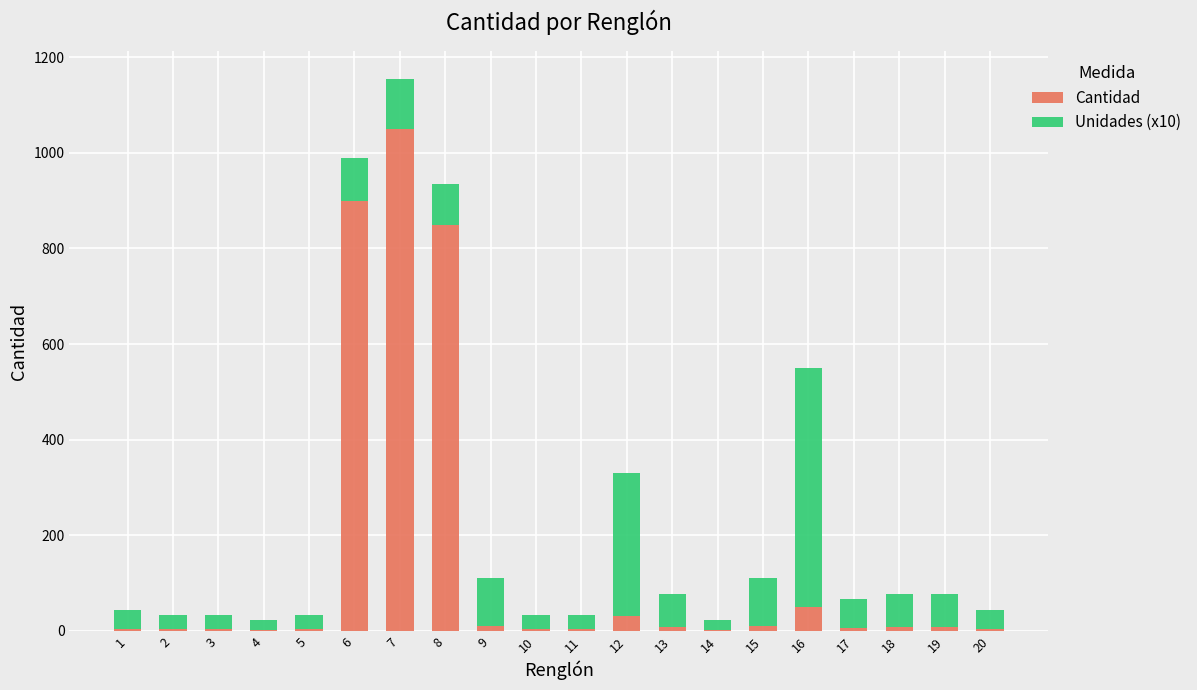

At which category is the sum across all series the highest?

7